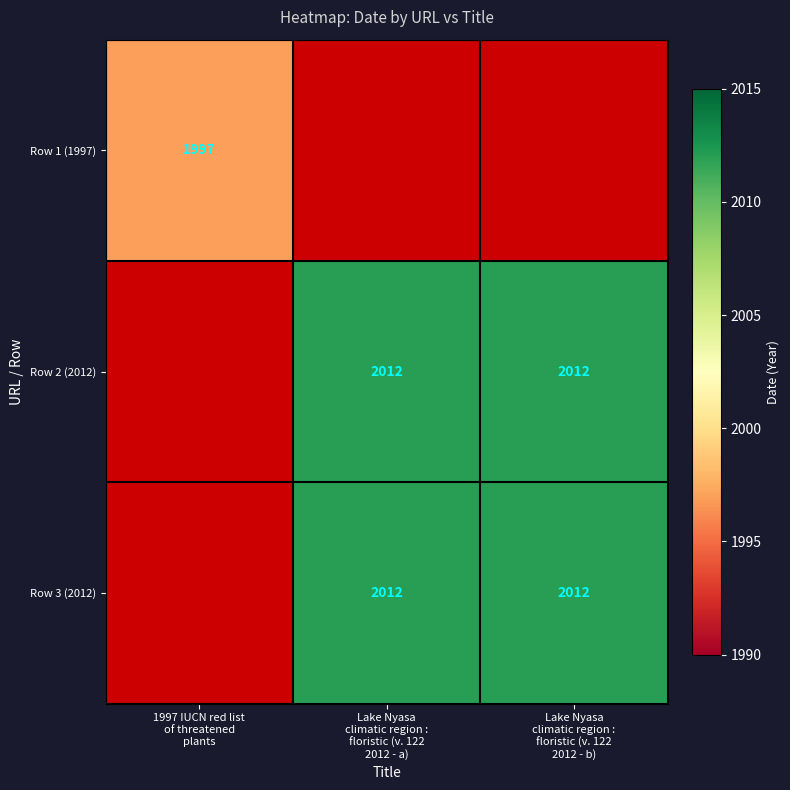

Between Lake Nyasa
climatic region :
floristic (v. 122
2012 - b) and 1997 IUCN red list
of threatened
plants, which is larger?

1997 IUCN red list
of threatened
plants